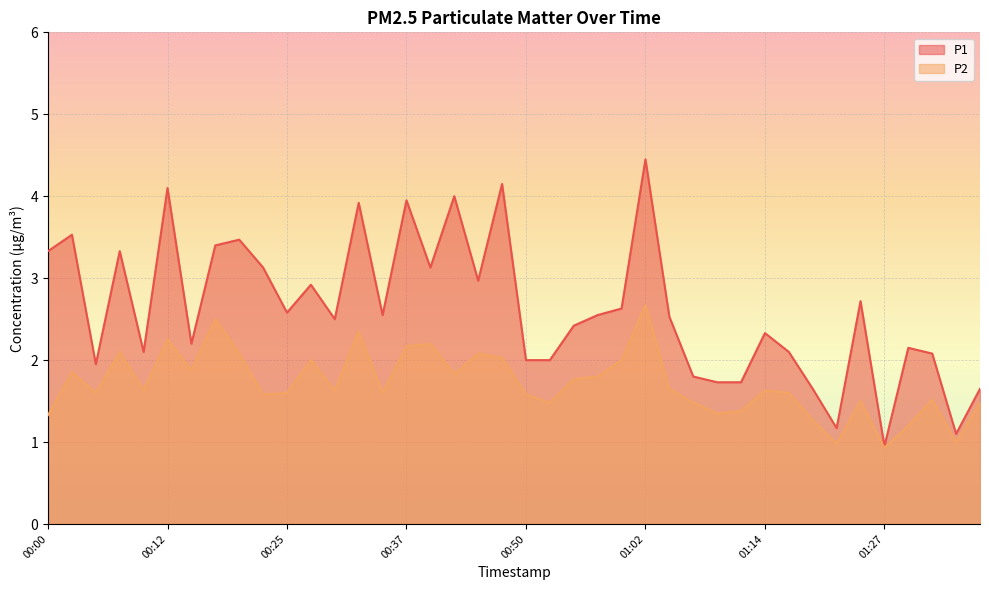

What is the average value of the P1 series?

2.6